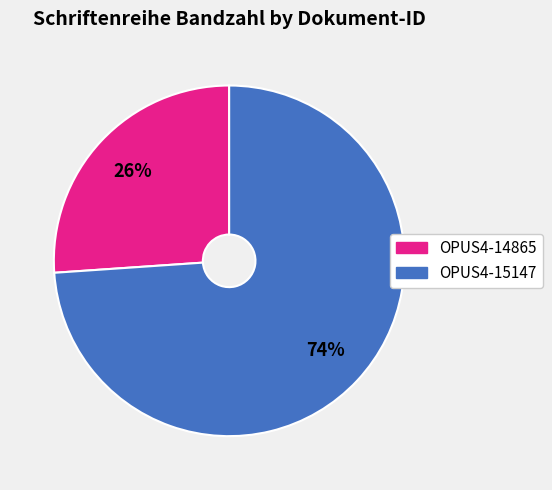

What percentage is the OPUS4-15147 slice, to the nearest percent?

74%